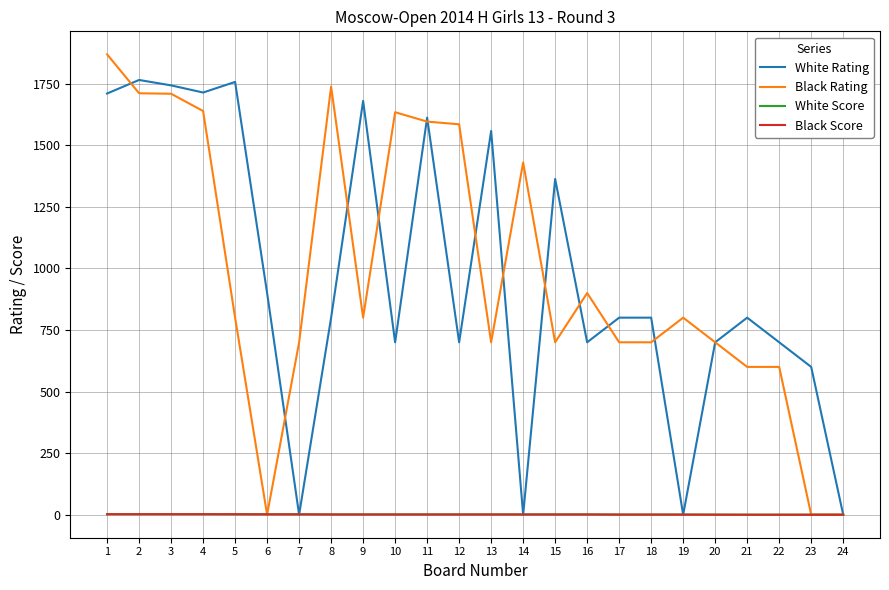

Where do Black Score and White Rating first cross each other?

6 and 7